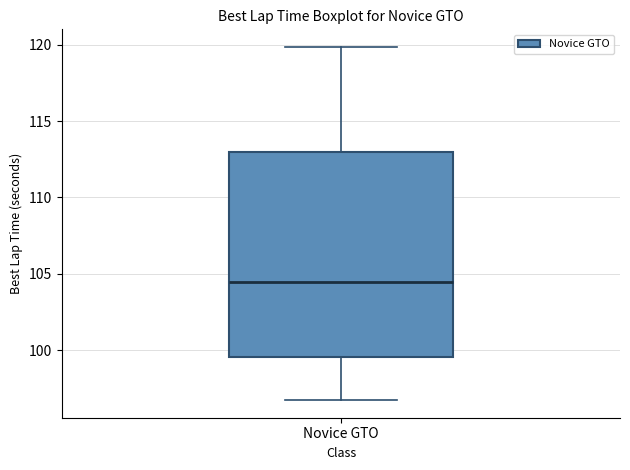

Read this box plot against the y-axis: the position of the median line, the range covered by the box, and the ends of both whiskers. The values are not printed on the chart, so give them approximately, as read against the axis.

median 104.5, box 99.5 to 113.0, whiskers 96.5 to 120.0